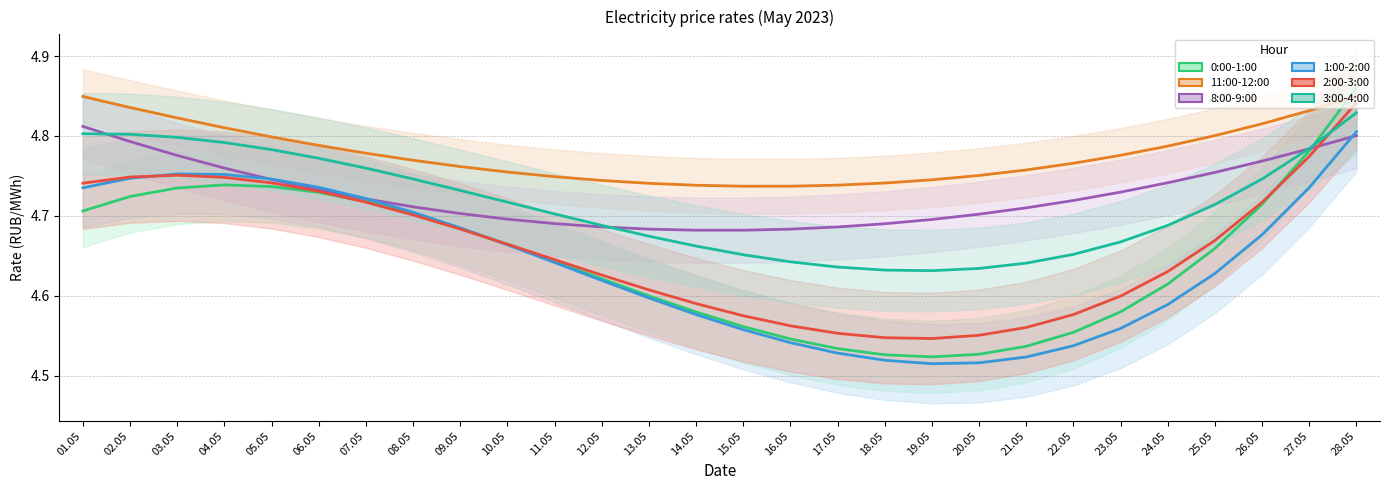

How many intersections are there between 0:00-1:00 and 1:00-2:00?

1